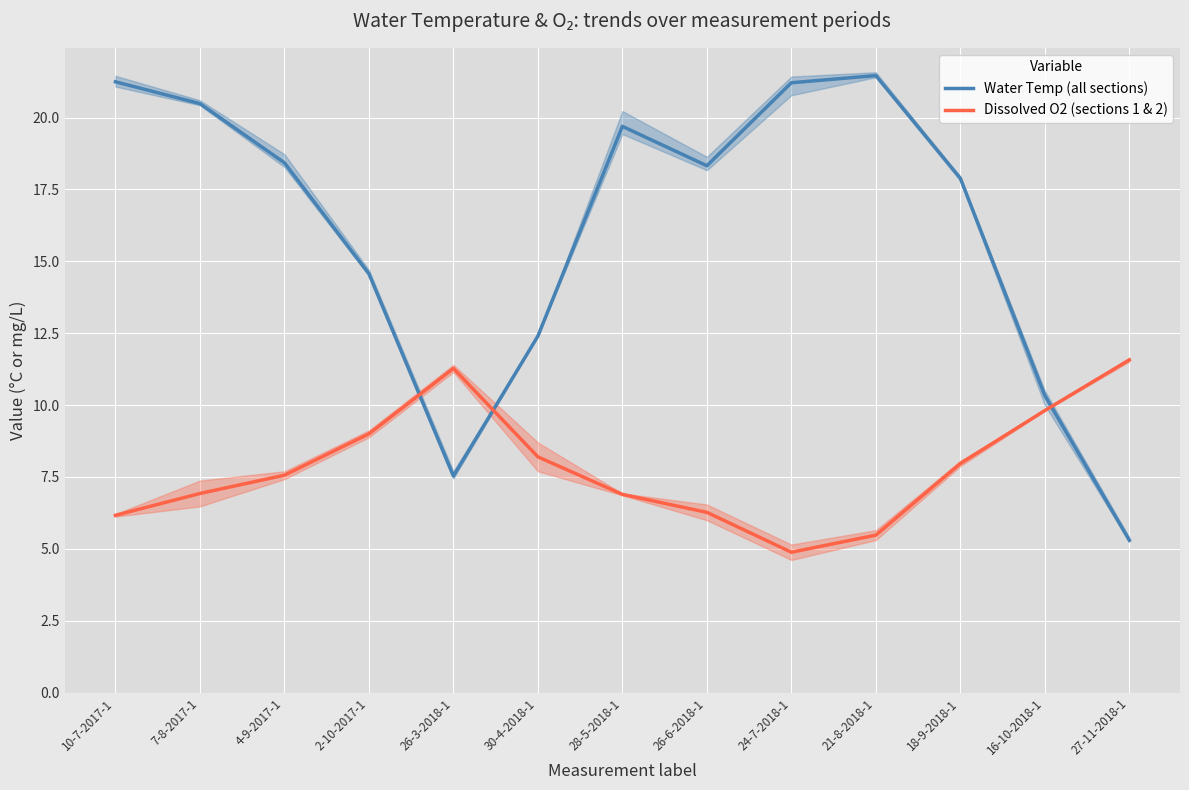

Which series has the widest spread of values?

Water Temp (all sections)